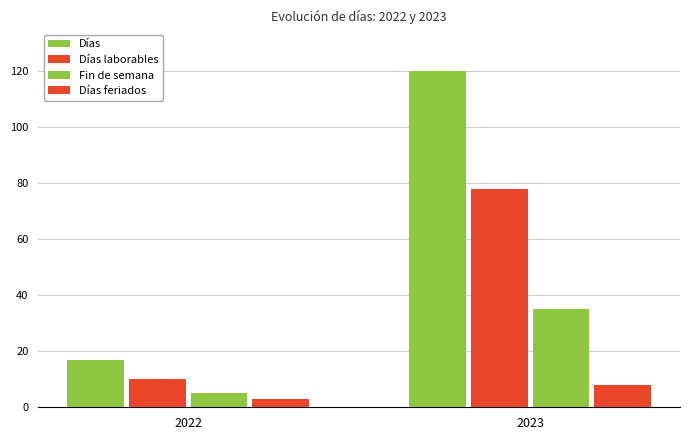

Reading left to right, what are all the values shown in this chart?

Días: 2022=17	2023=120
Días laborables: 2022=10	2023=78
Fin de semana: 2022=5	2023=35
Días feriados: 2022=3	2023=8